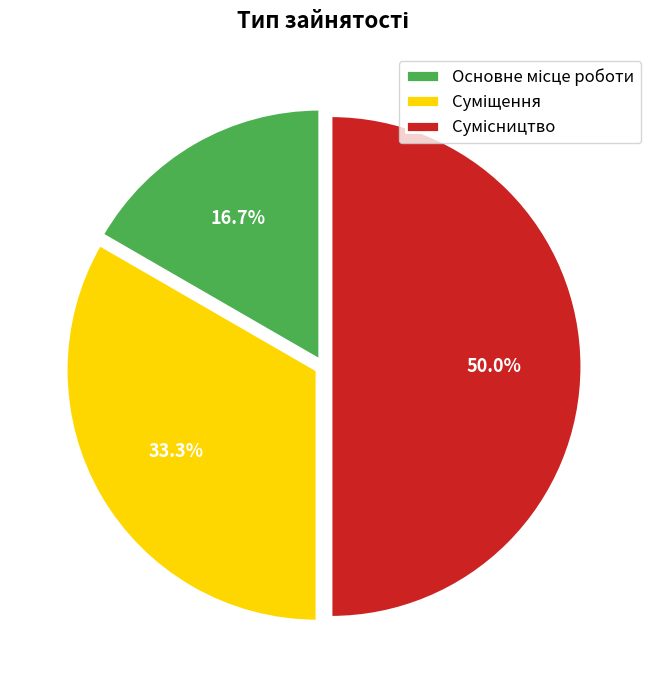

Combined, what portion of the pie is Суміщення and Сумісництво?

83.3%